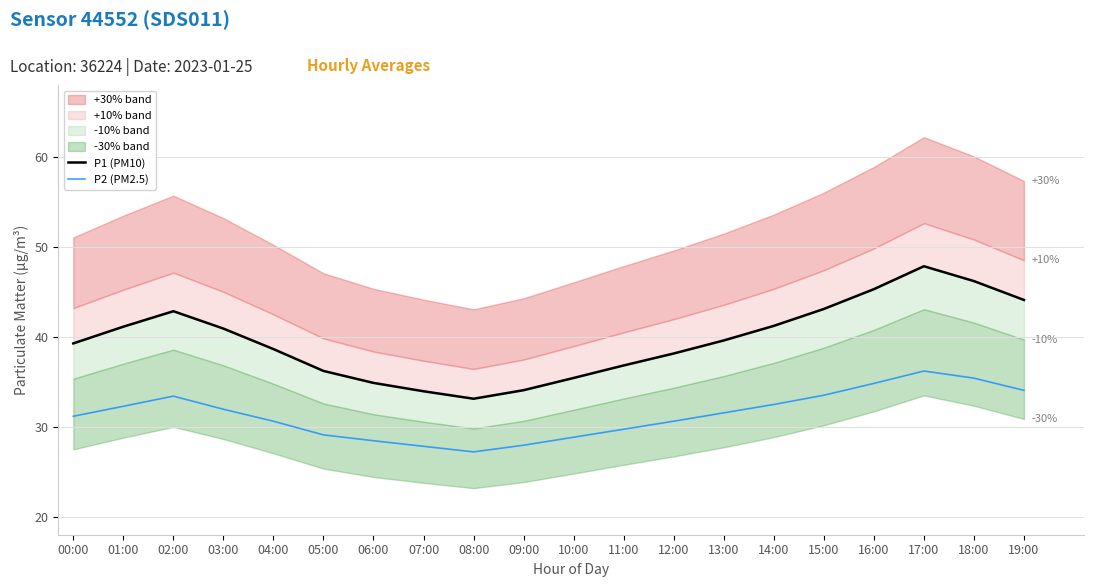

Reading left to right, what are all the values shown in this chart?

P1 (PM10): 39.3	41.1	42.9	40.9	38.6	36.2	34.9	34.0	33.1	34.1	35.4	36.8	38.1	39.6	41.2	43.1	45.3	47.9	46.2	44.1
P2 (PM2.5): 31.2	32.3	33.4	31.9	30.6	29.1	28.4	27.8	27.2	27.9	28.8	29.7	30.6	31.6	32.5	33.5	34.8	36.2	35.4	34.0